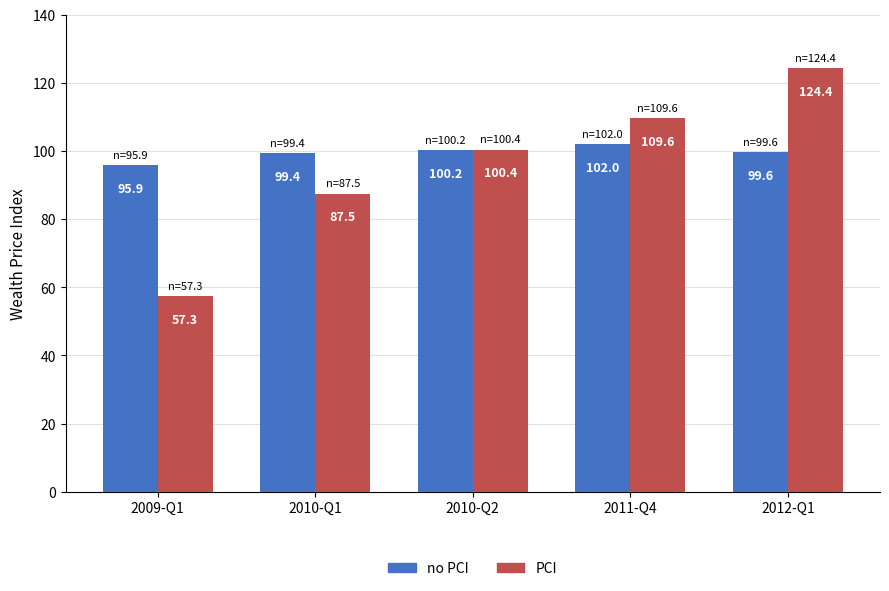

Are the bars grouped side by side (vs. stacked)?

Yes